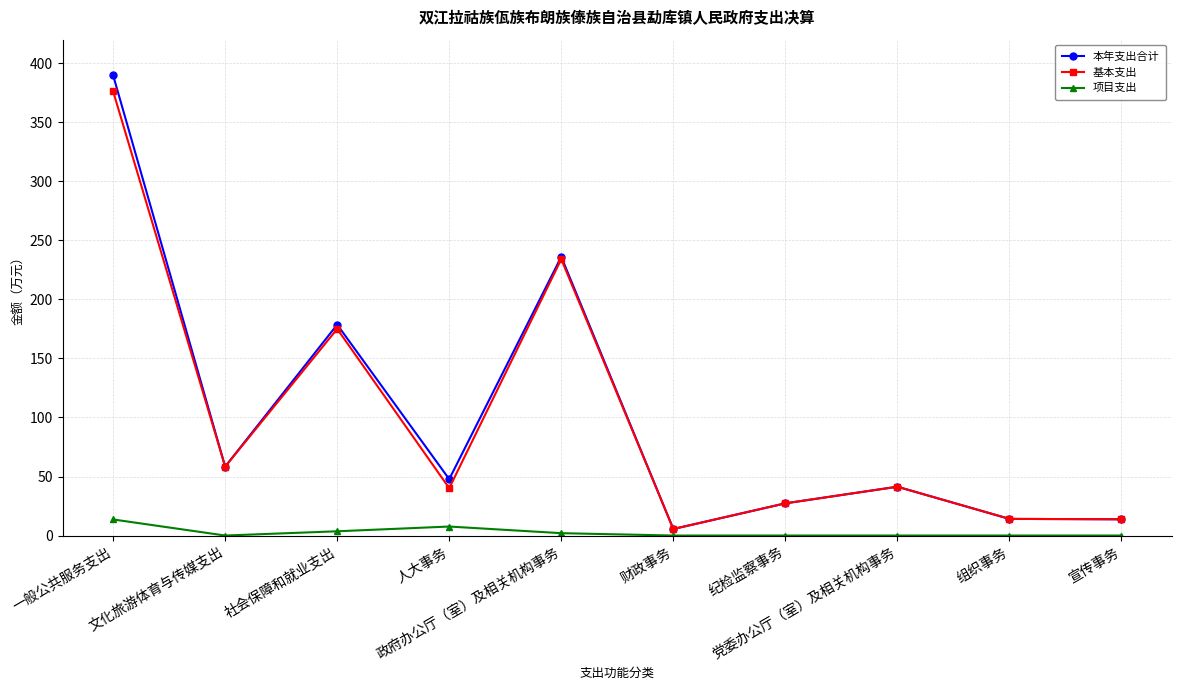

At which category does 本年支出合计 reach its first local peak?

社会保障和就业支出